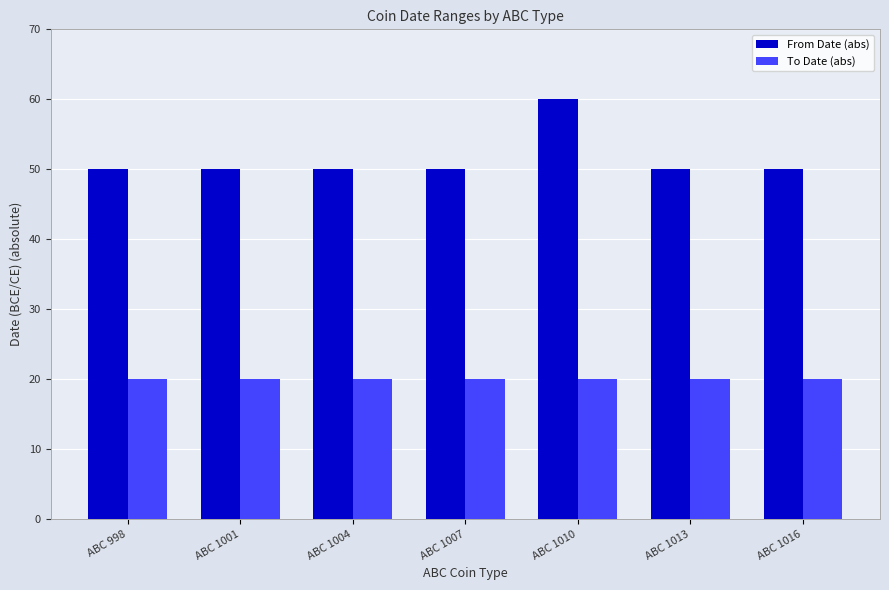

The To Date (abs) series shows 28 at ABC 1001. True or false?

False